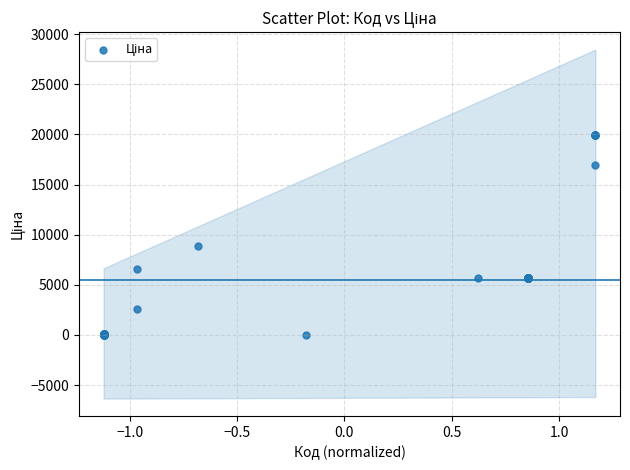

What Y value in the scatter plot is closest to 9997?

8856.7